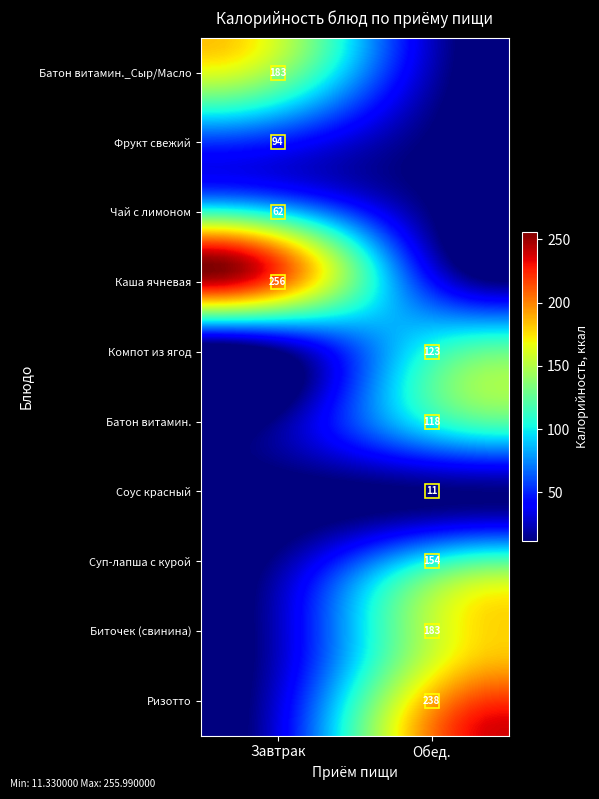

Which has a higher value, Чай с лимоном or Батон витамин. _Сыр (порциями), Масло?

Батон витамин. _Сыр (порциями), Масло